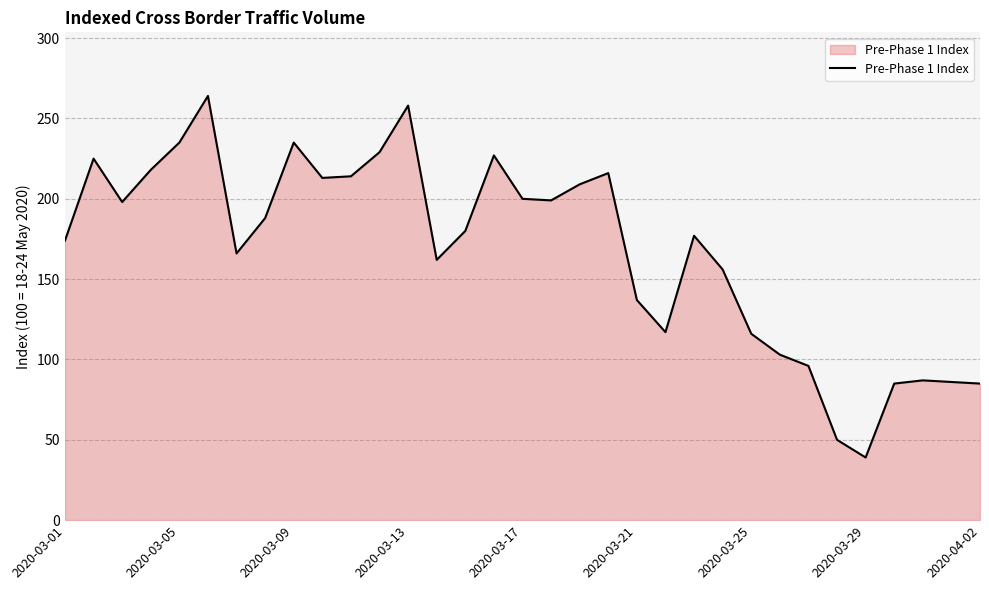

How many lines are shown in the chart?

1